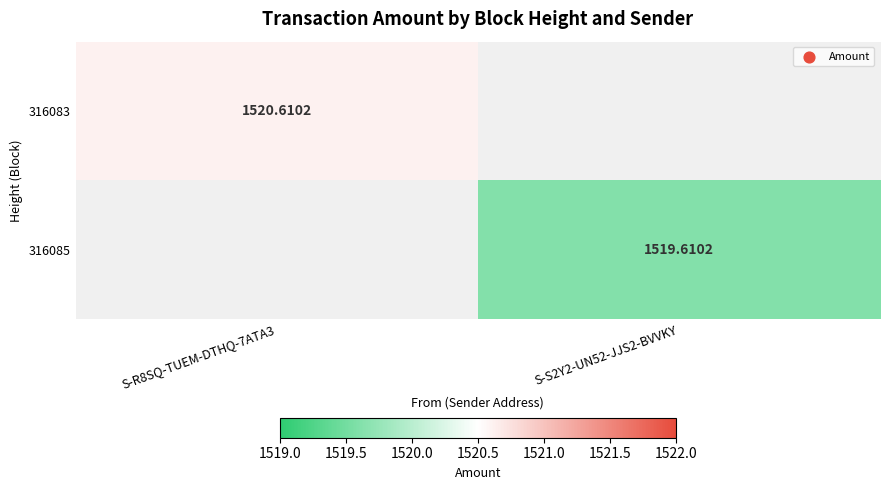

Is the value of 316083 at S-R8SQ-TUEM-DTHQ-7ATA3 greater than the value of 316085 at S-S2Y2-UN52-JJS2-BVVKY?

Yes